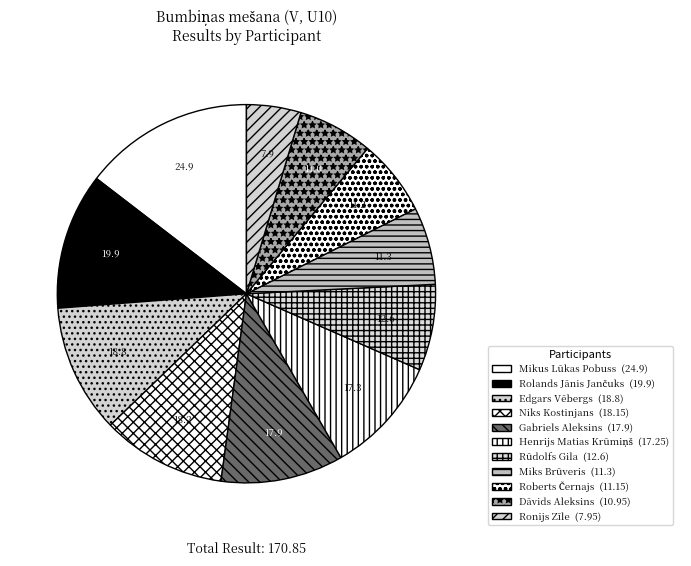

What portion of the pie excludes Ronijs Zīle?

95.3%